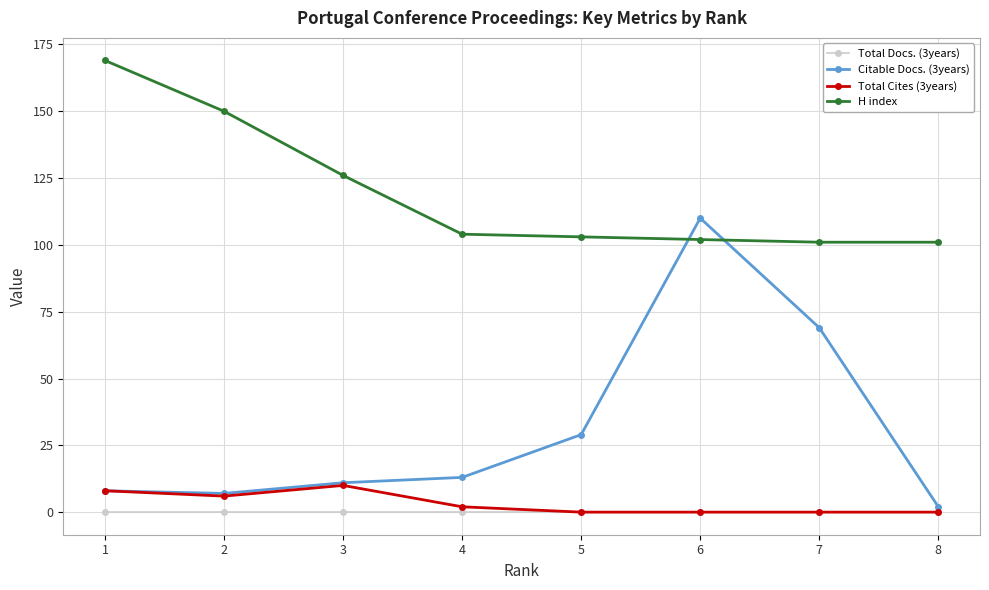

Is the value of Total Docs. (3years) at 1 greater than the value of Total Cites (3years) at 3?

No